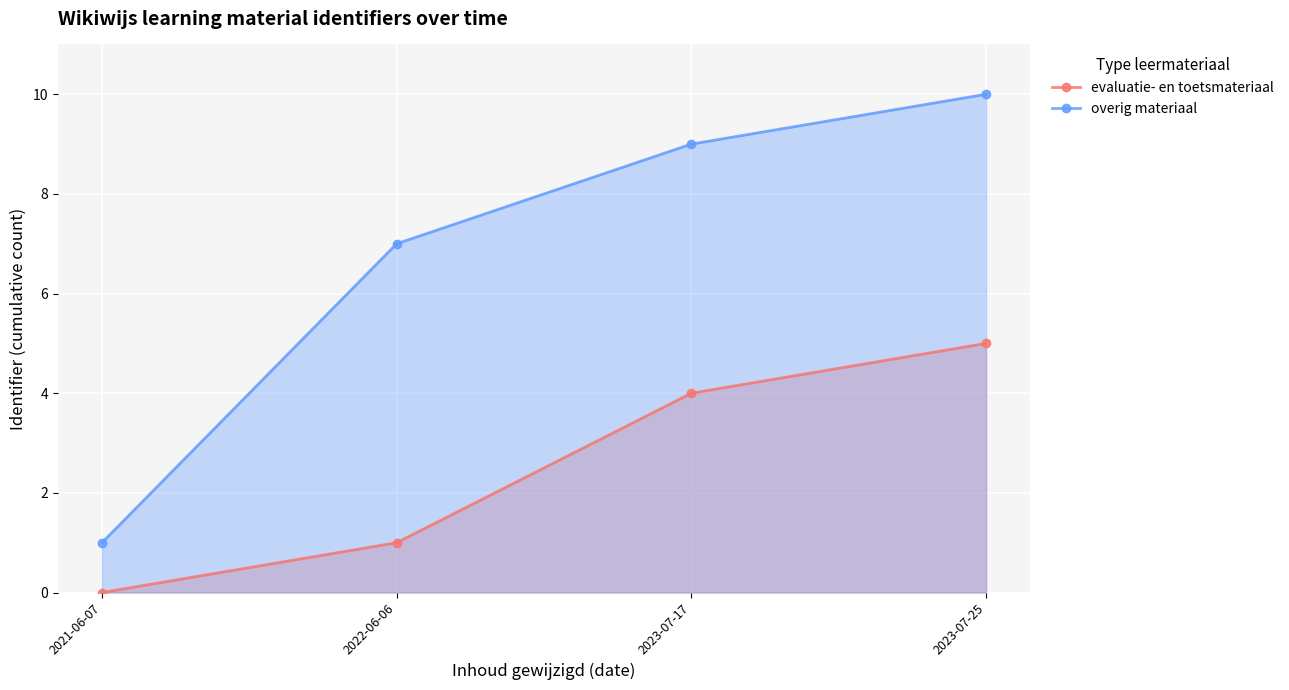

At which label does evaluatie- en toetsmateriaal reach its minimum?

2021-06-07